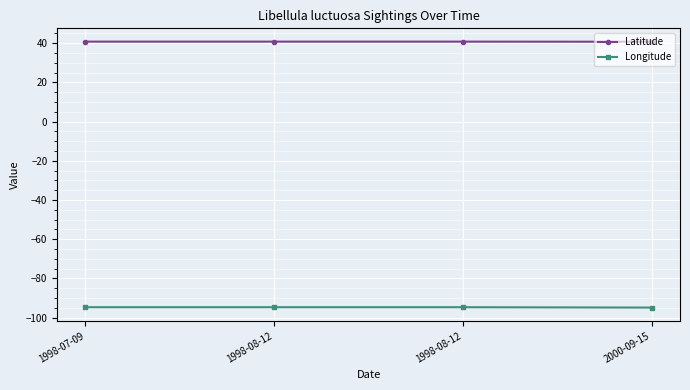

How many lines are shown in the chart?

2